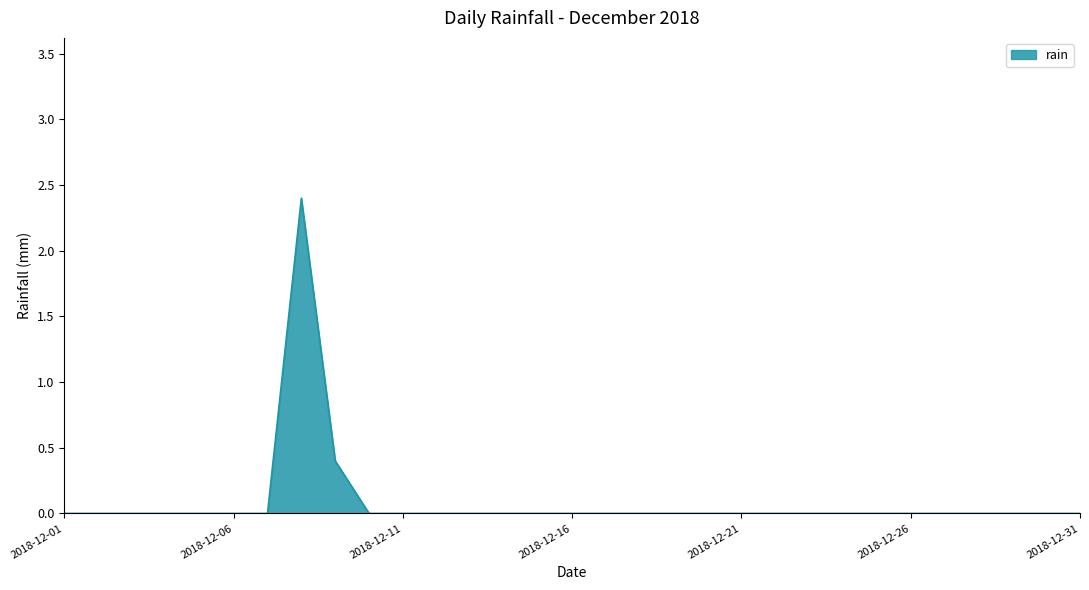

What is the difference between the maximum and minimum values?

2.4